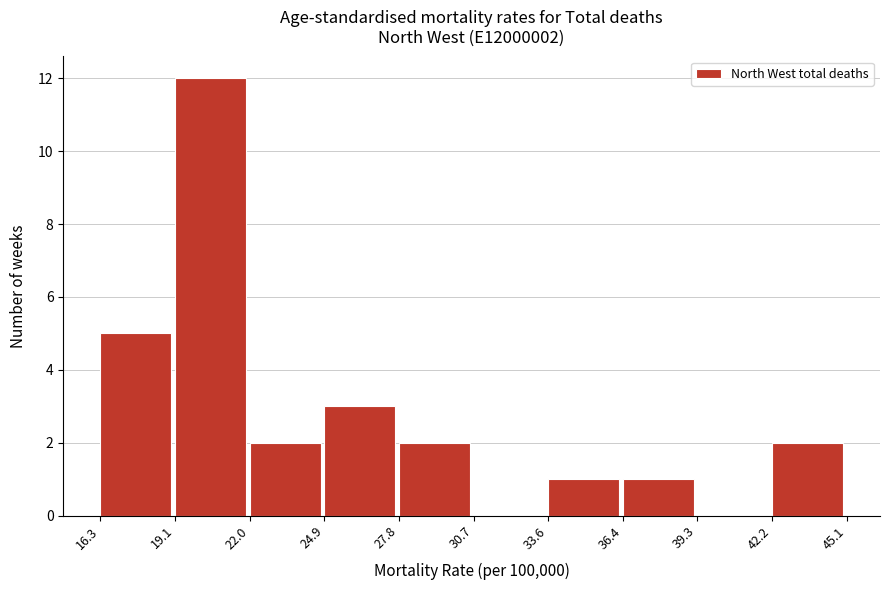

Over which range of the x-axis is the bar tallest?

19.1 to 22.0